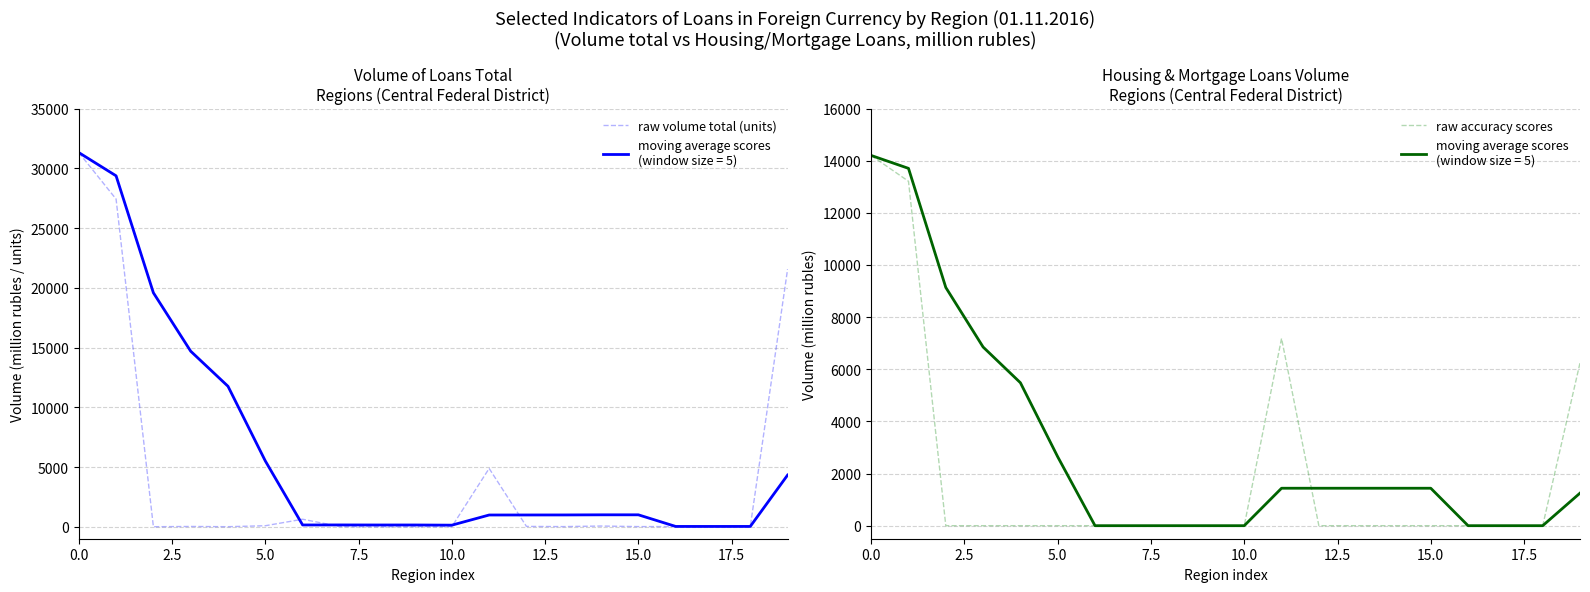

Which has a higher value, 11 or 2.5?

2.5